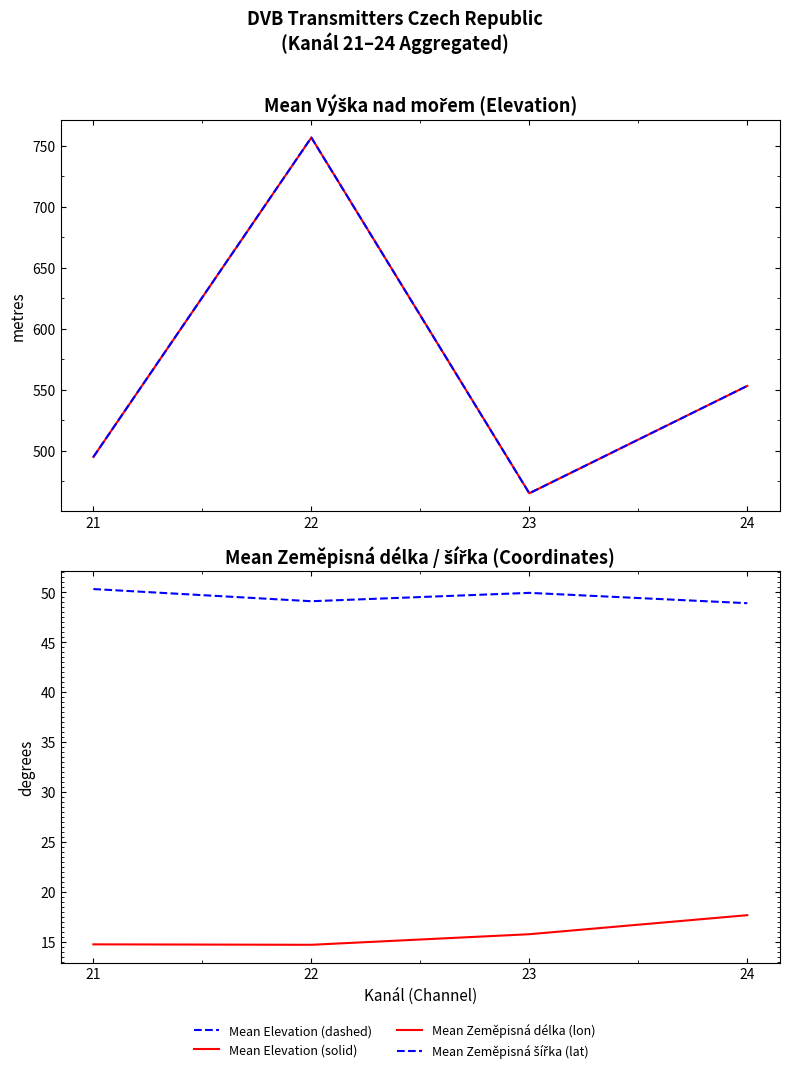

Reading left to right, list all the values displayed in this chart.

Mean Elevation (m): 21=494.7	22=756.6	23=464.9	24=553.0
Elevation trend (dashed): 21=494.7	22=756.6	23=464.9	24=553.0
Mean Zeměpisná délka (lon): 21=14.8	22=14.7	23=15.8	24=17.7
Mean Zeměpisná šířka (lat): 21=50.3	22=49.1	23=49.9	24=48.9